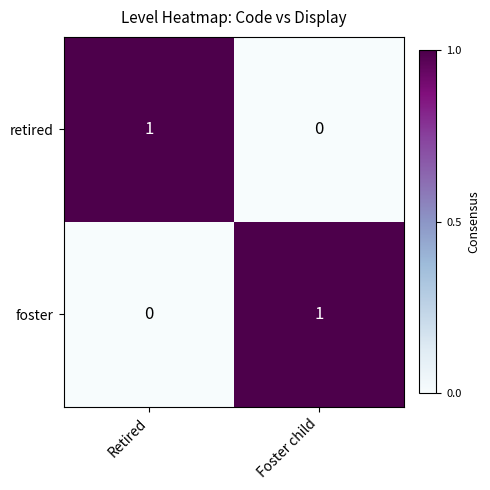

Is it true that foster equals 1 at Foster child?

True